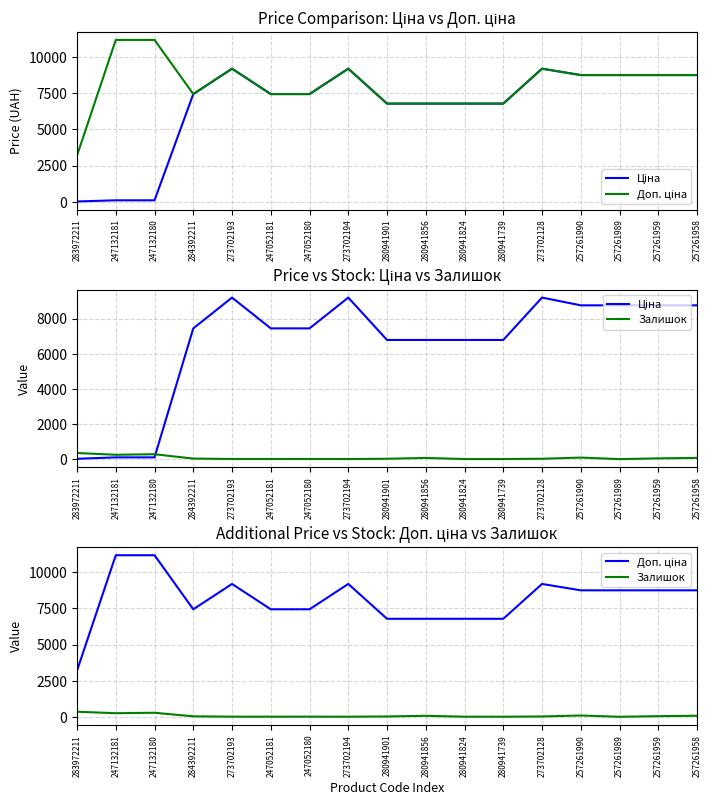

Is it true that Залишок equals 34.0 at 280941901?

True